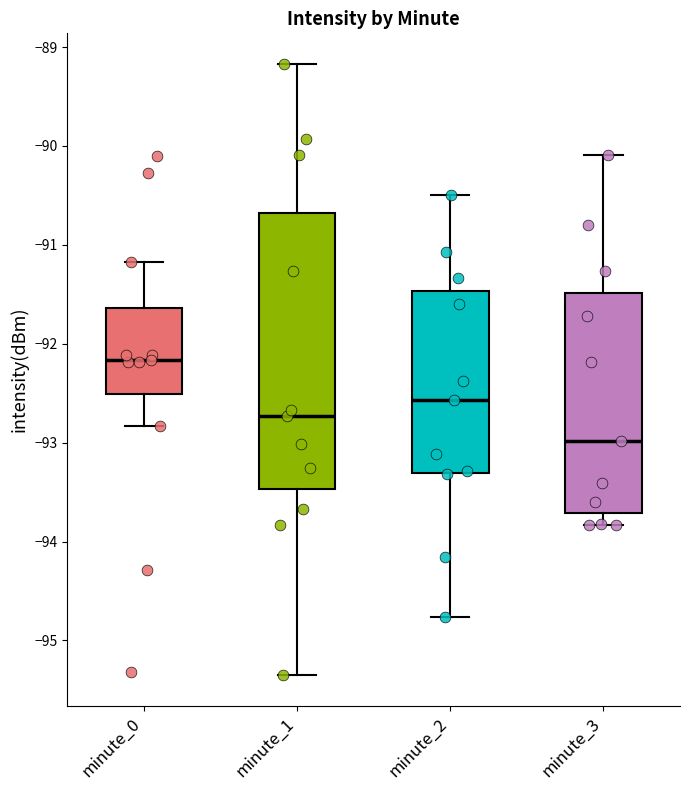

Which box has the highest median line?

minute_0